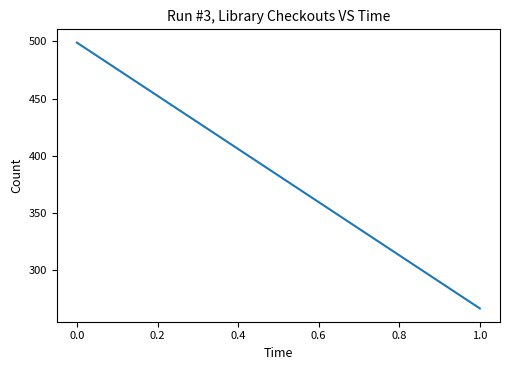

Does the chart have visible grid lines?

No